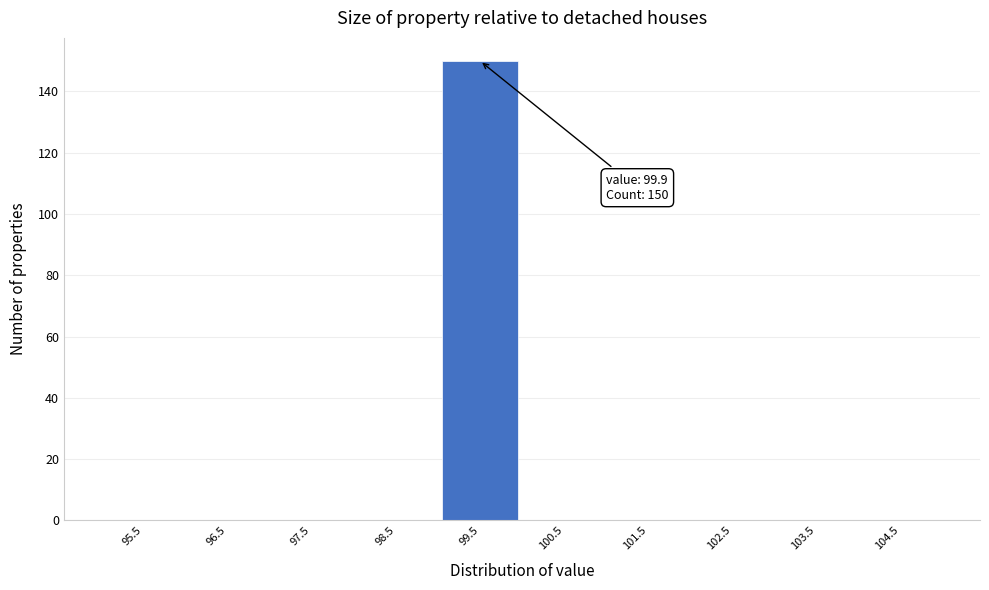

Over which range of the x-axis is the bar tallest?

99 to 100